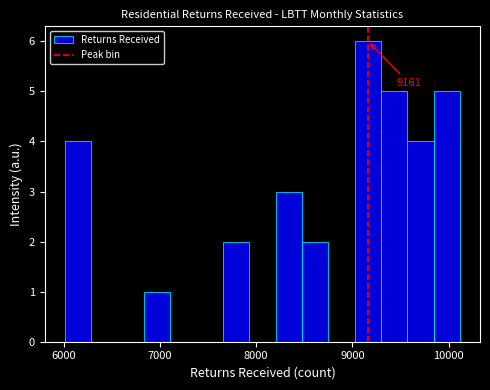

Around what value on the x-axis is the tallest bar? Give the approximate position of its centre, as read against the axis.

9200